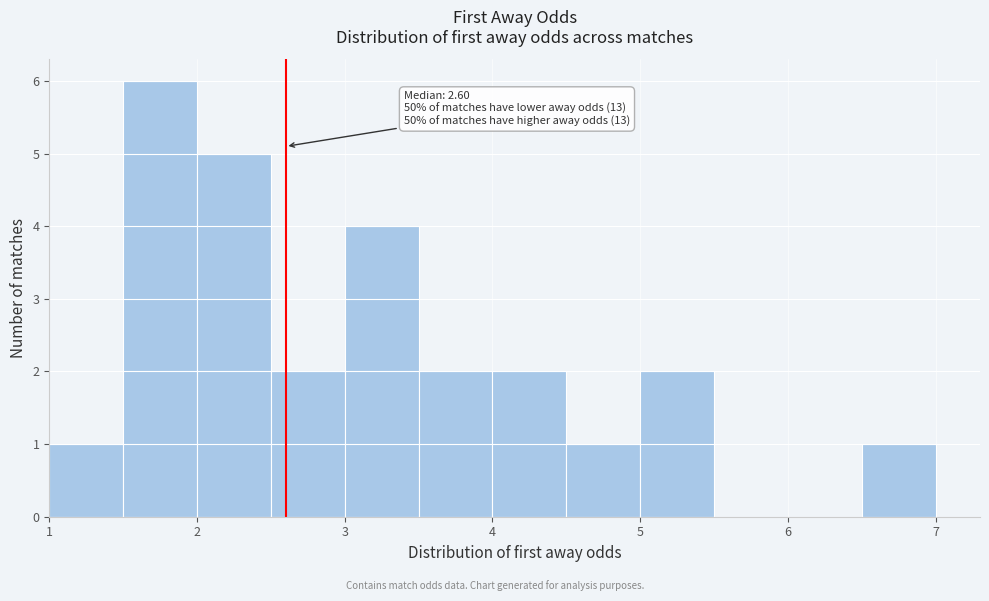

Over which range of the x-axis is the bar tallest?

1.5 to 2.0